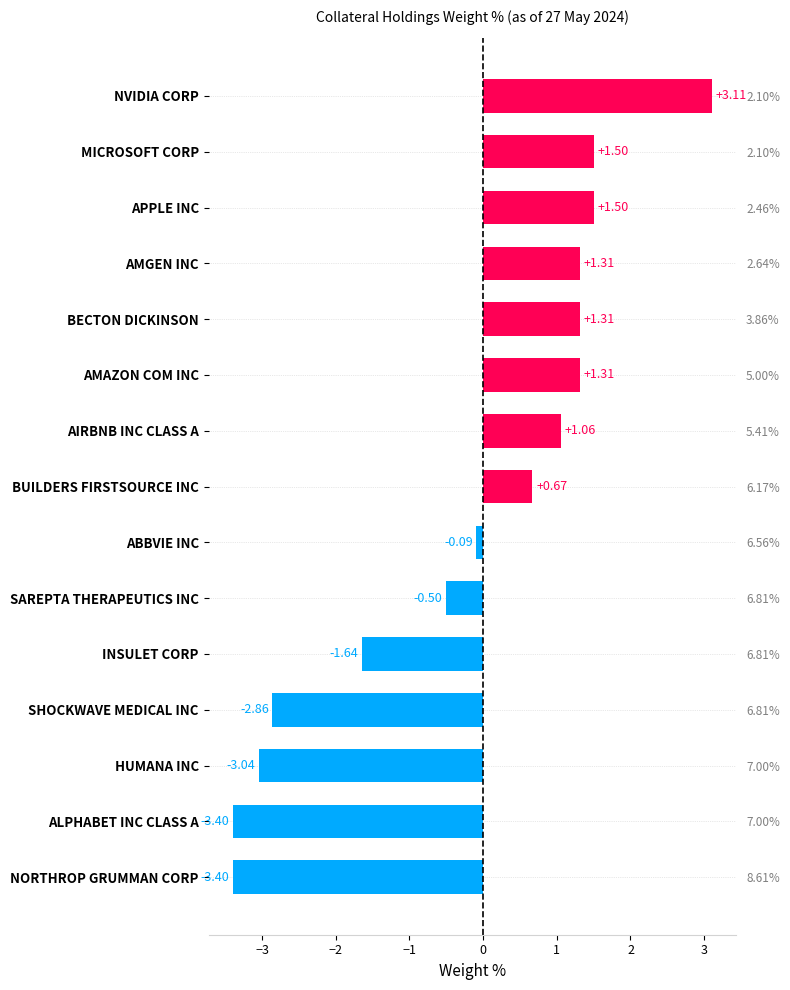

What is the greatest value displayed?

3.1